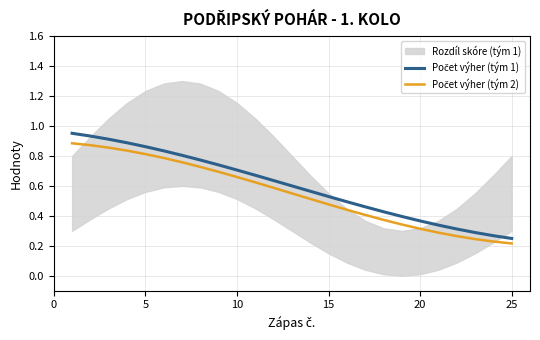

At how many categories does at least one series exceed 0?

25